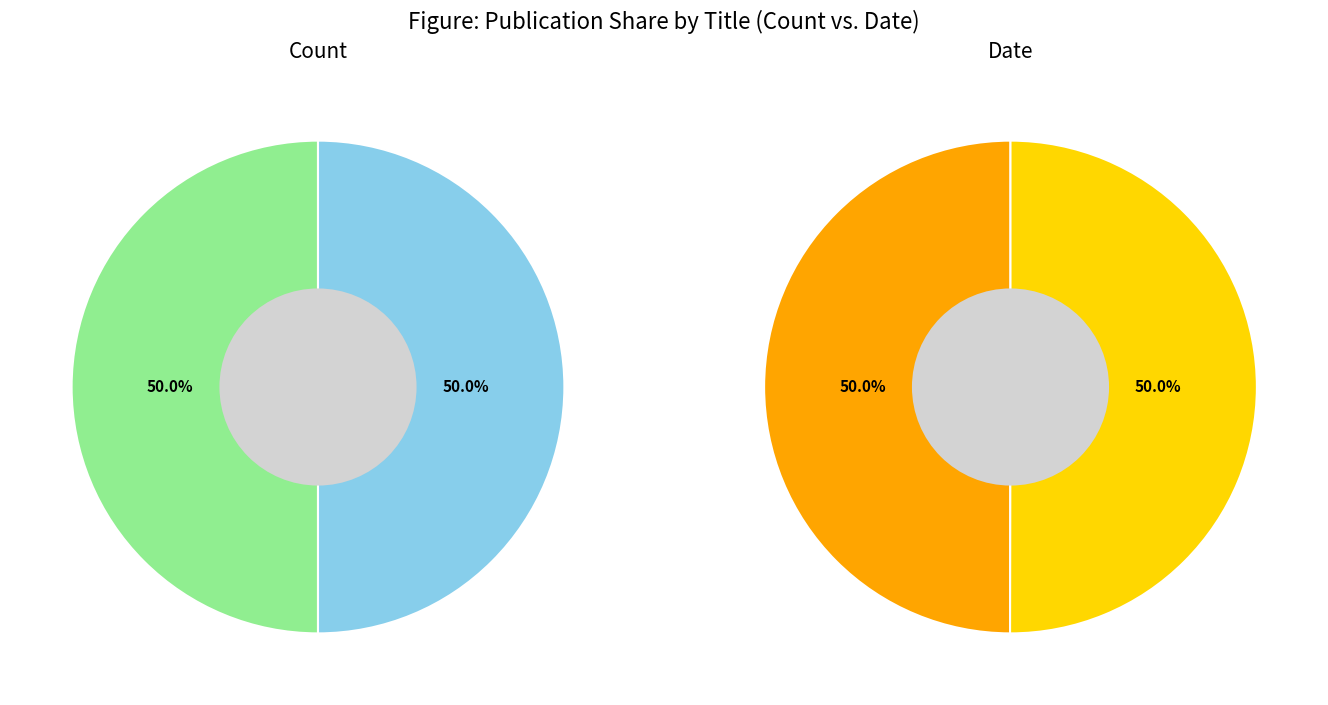

What percentage is the 9818 slice, to the nearest percent?

50%